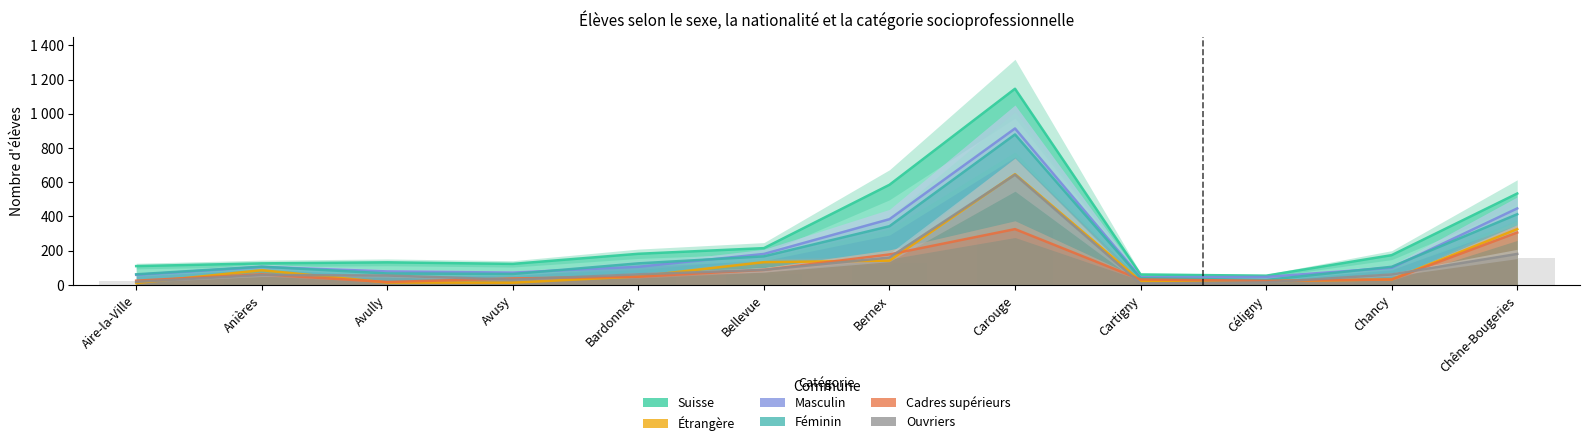

What is the value of the Masculin bar at the 4th from the left?

72